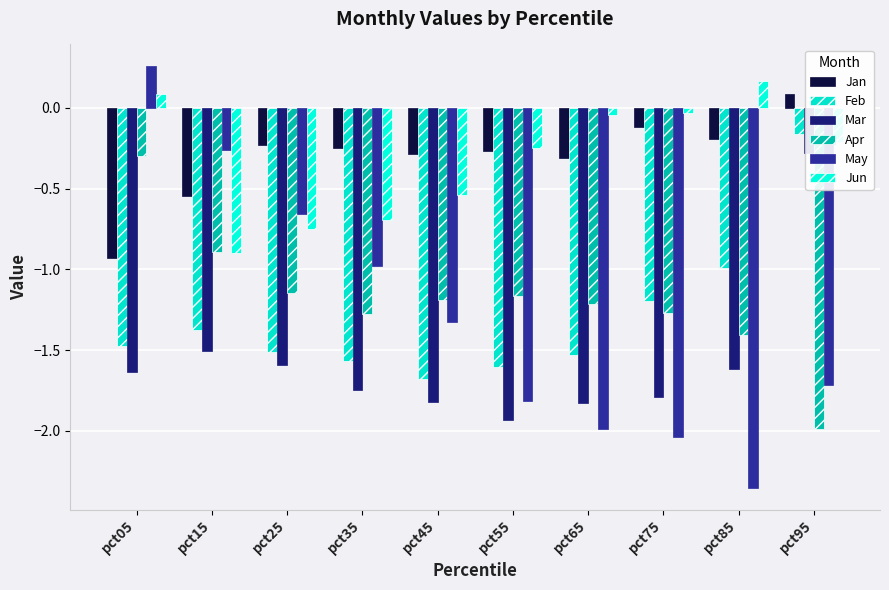

At how many categories does at least one series exceed -2?

10